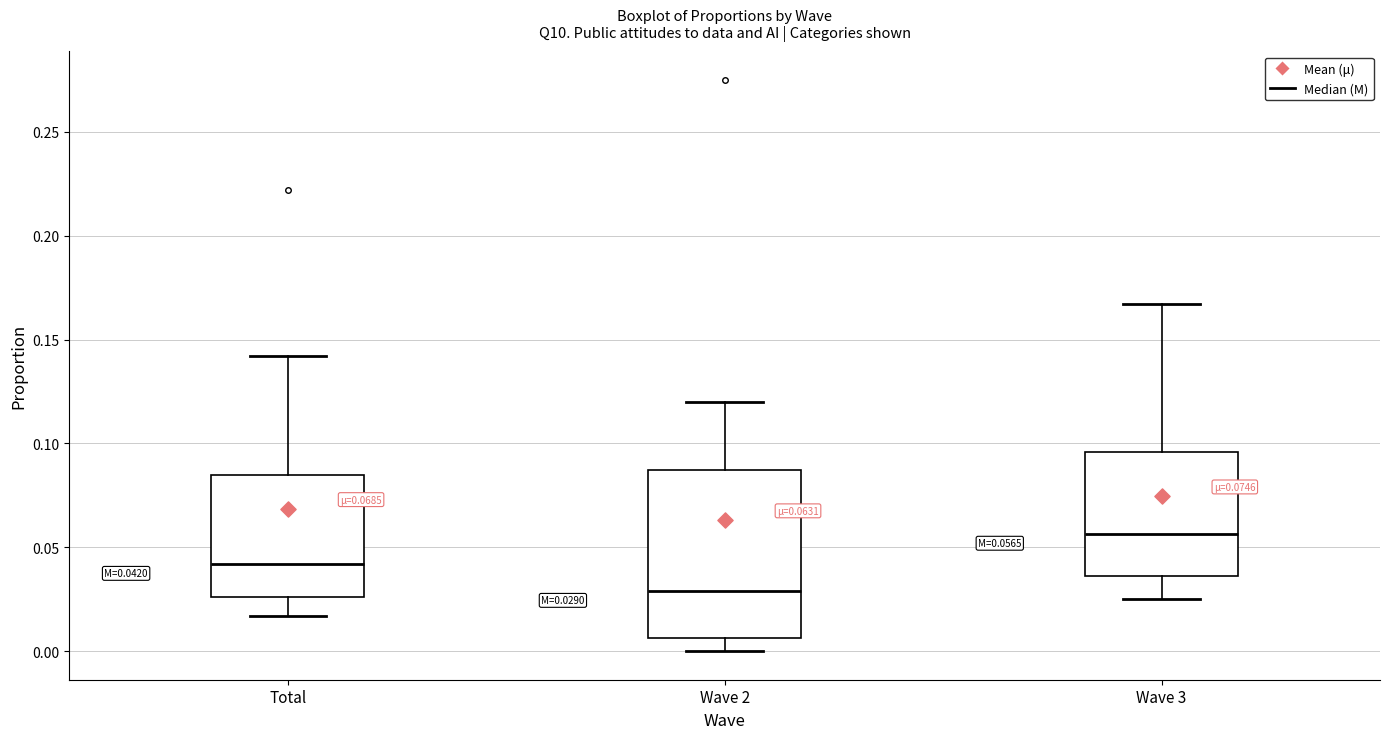

Which box has the highest median line?

Wave 3